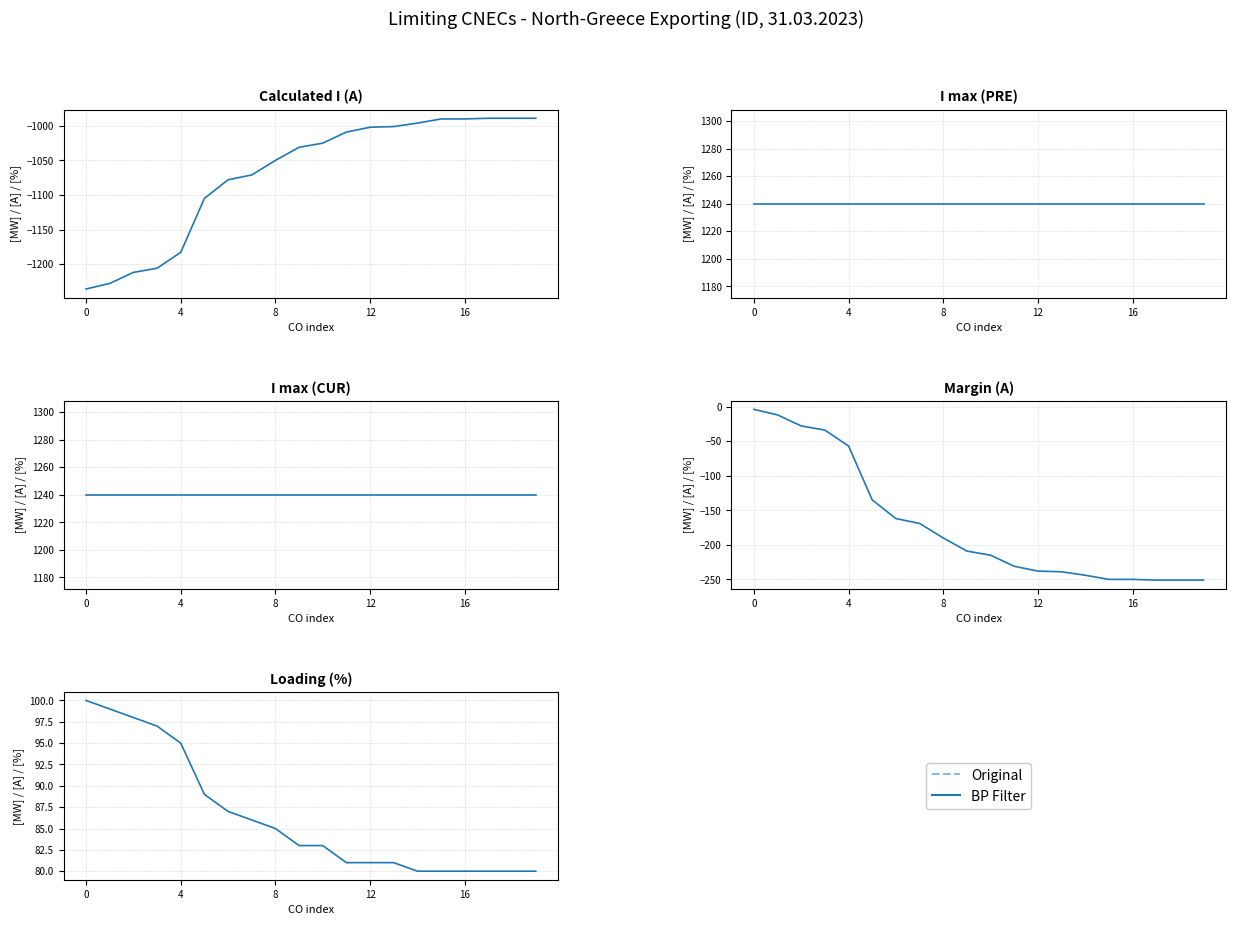

What is the maximum value shown in the chart?

100